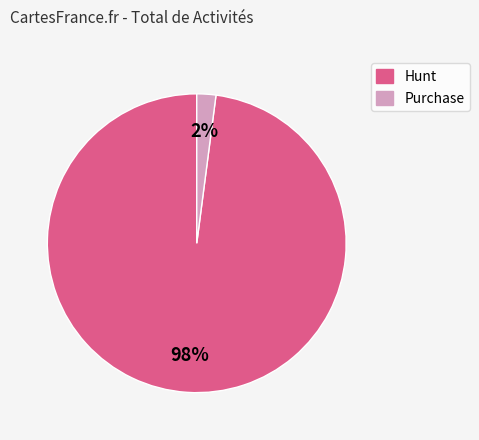

To the nearest percent, what portion does Hunt represent?

98%